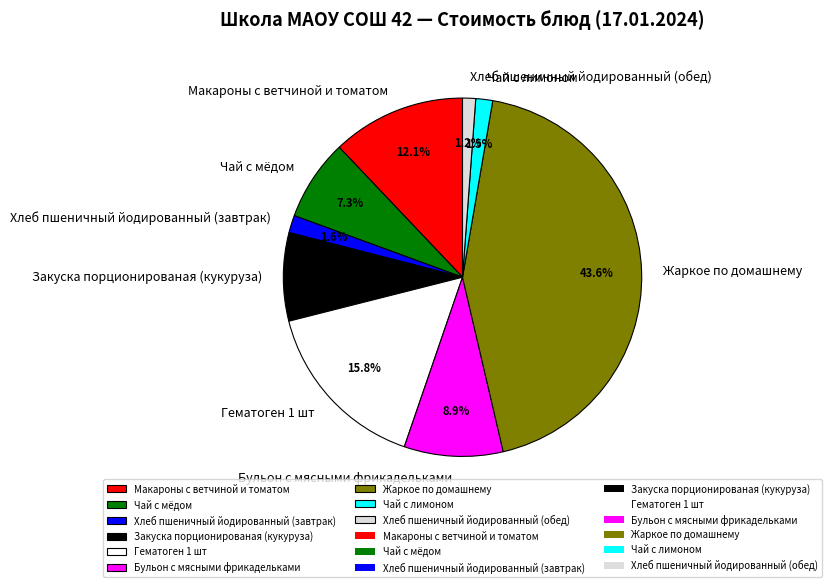

To the nearest percent, what is the difference between the largest and smallest slice percentages?

42%